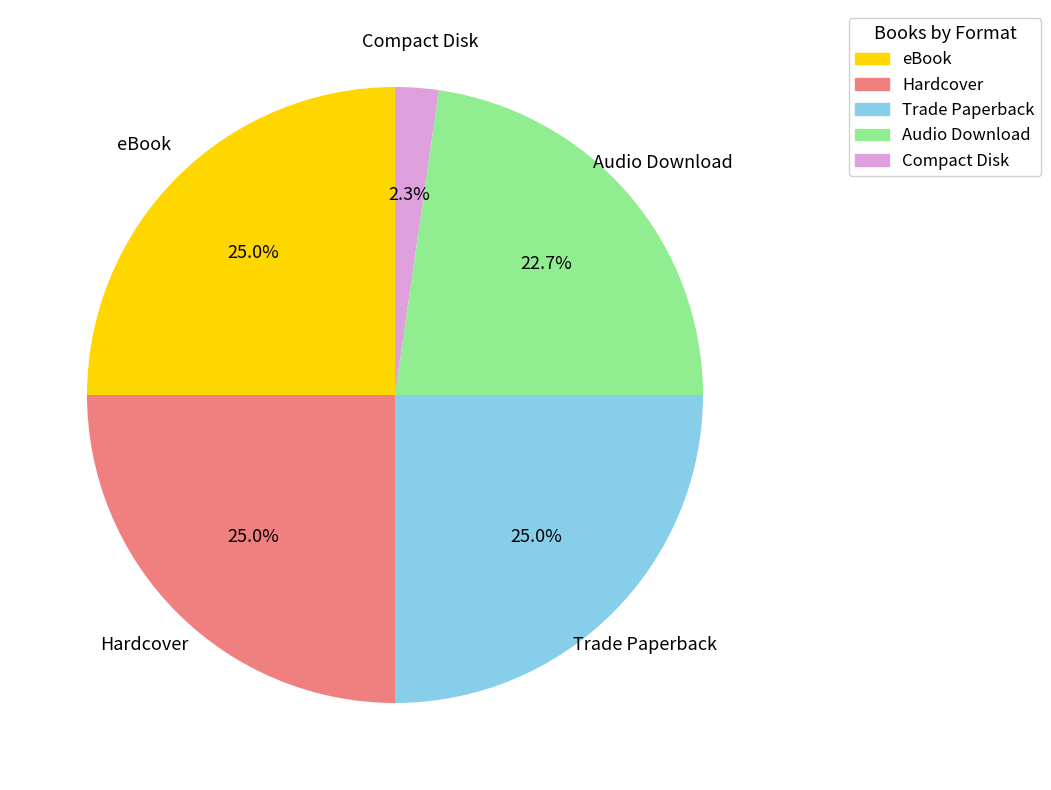

The eBook slice represents 17% of the pie. True or false?

False